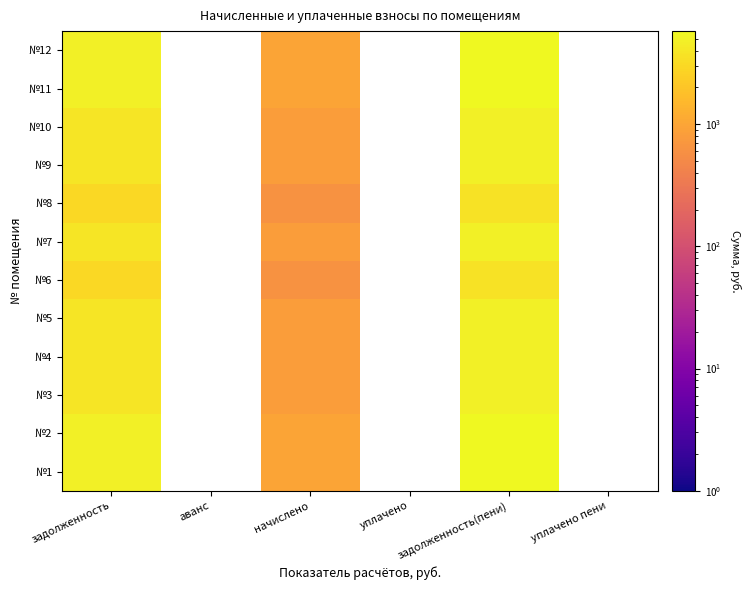

At which category is the sum across all series the highest?

задолженность(пени)